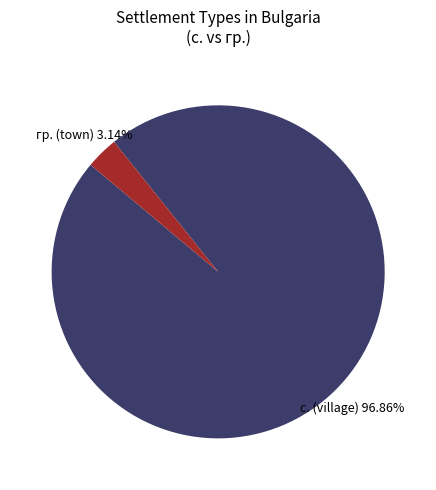

Which has a higher value, с. (village) or гр. (town)?

с. (village)